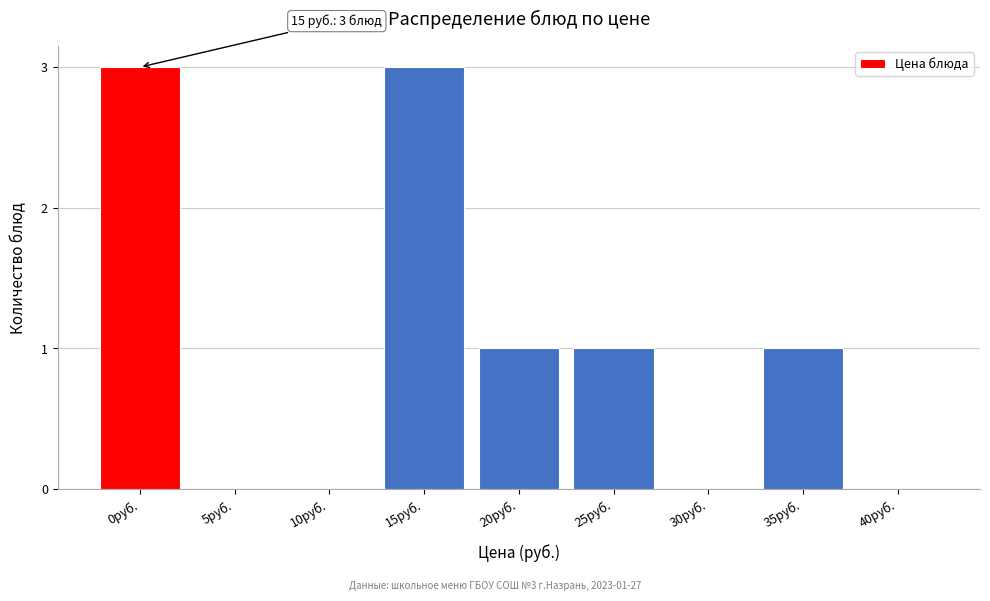

Reading right to left, transcribe all the data shown in this chart.

40руб.=0	35руб.=1	30руб.=0	25руб.=1	20руб.=1	15руб.=3	10руб.=0	5руб.=0	0руб.=3